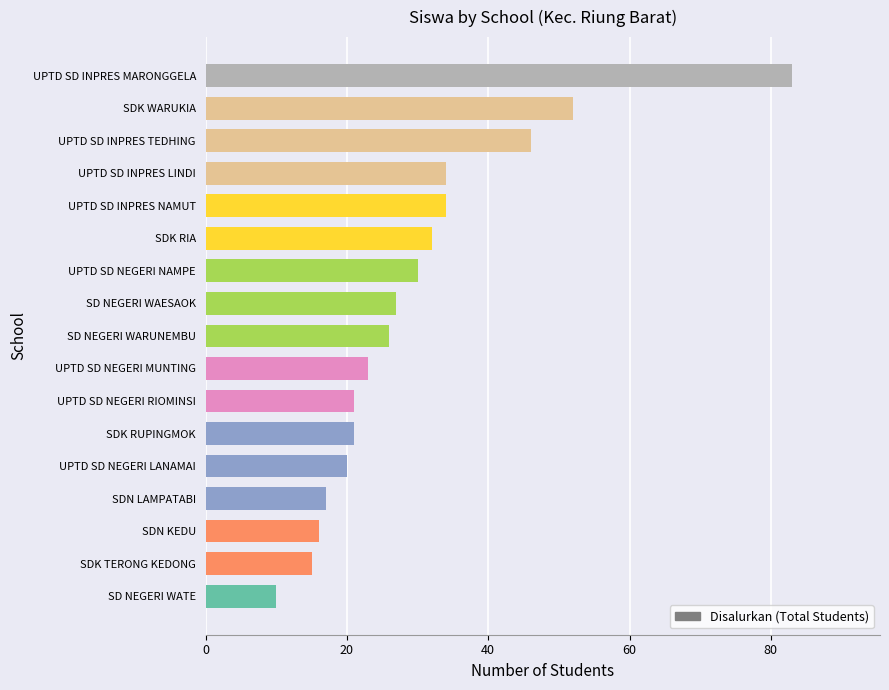

Is it true that the value at SDK RUPINGMOK is 7?

False